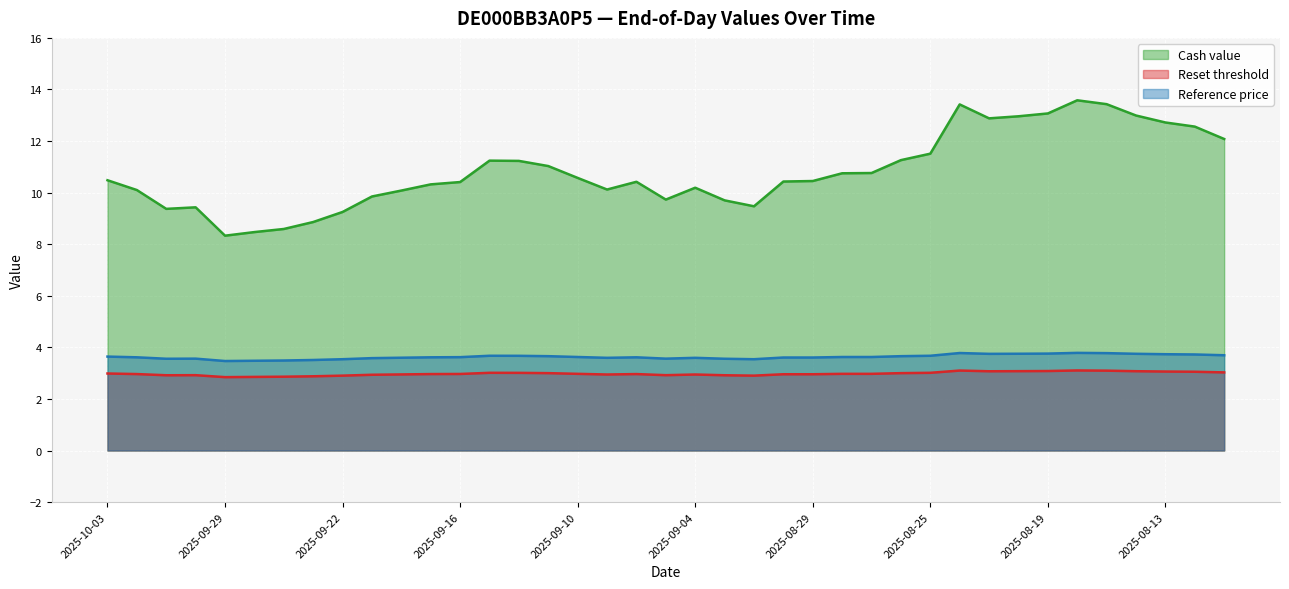

How many data points in Cash value are above 10?

28